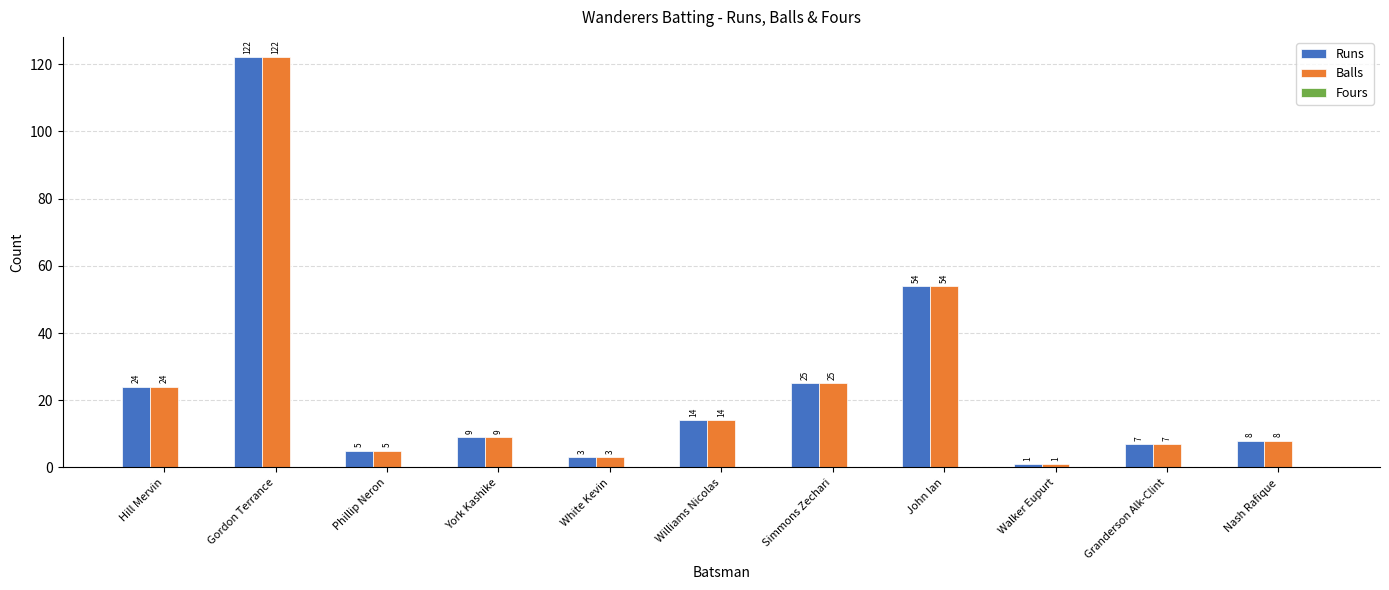

At which category is the sum across all series the highest?

Gordon Terrance